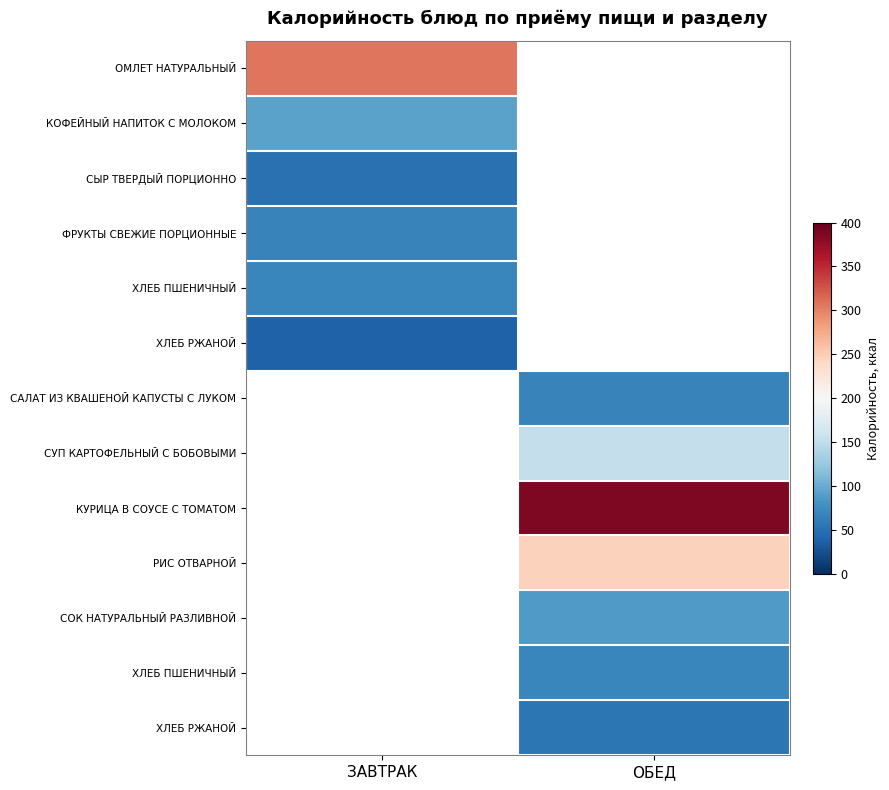

What is the difference between the highest and lowest values at ЗАВТРАК?

269.0